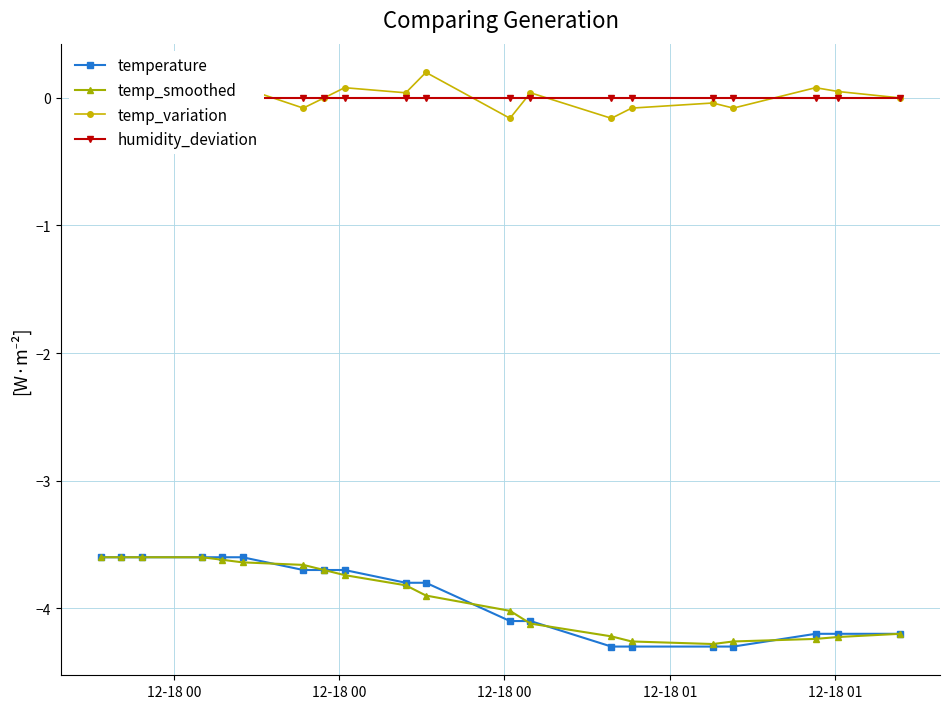

What is the value of the temperature point at the 20th from the left?

-4.2